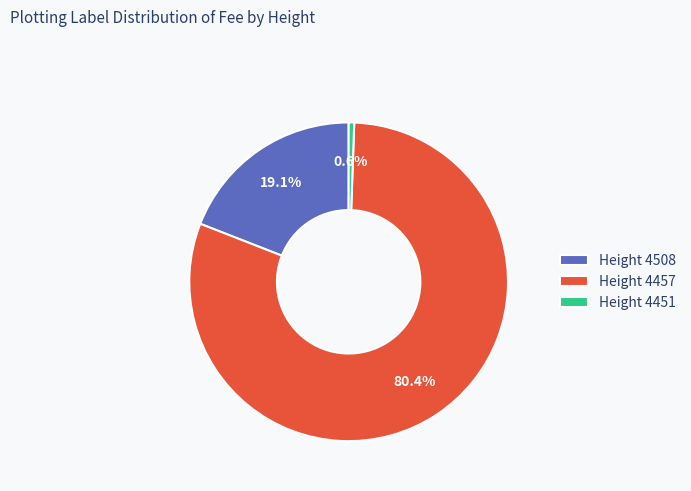

To the nearest percent, what is the average slice percentage?

33%